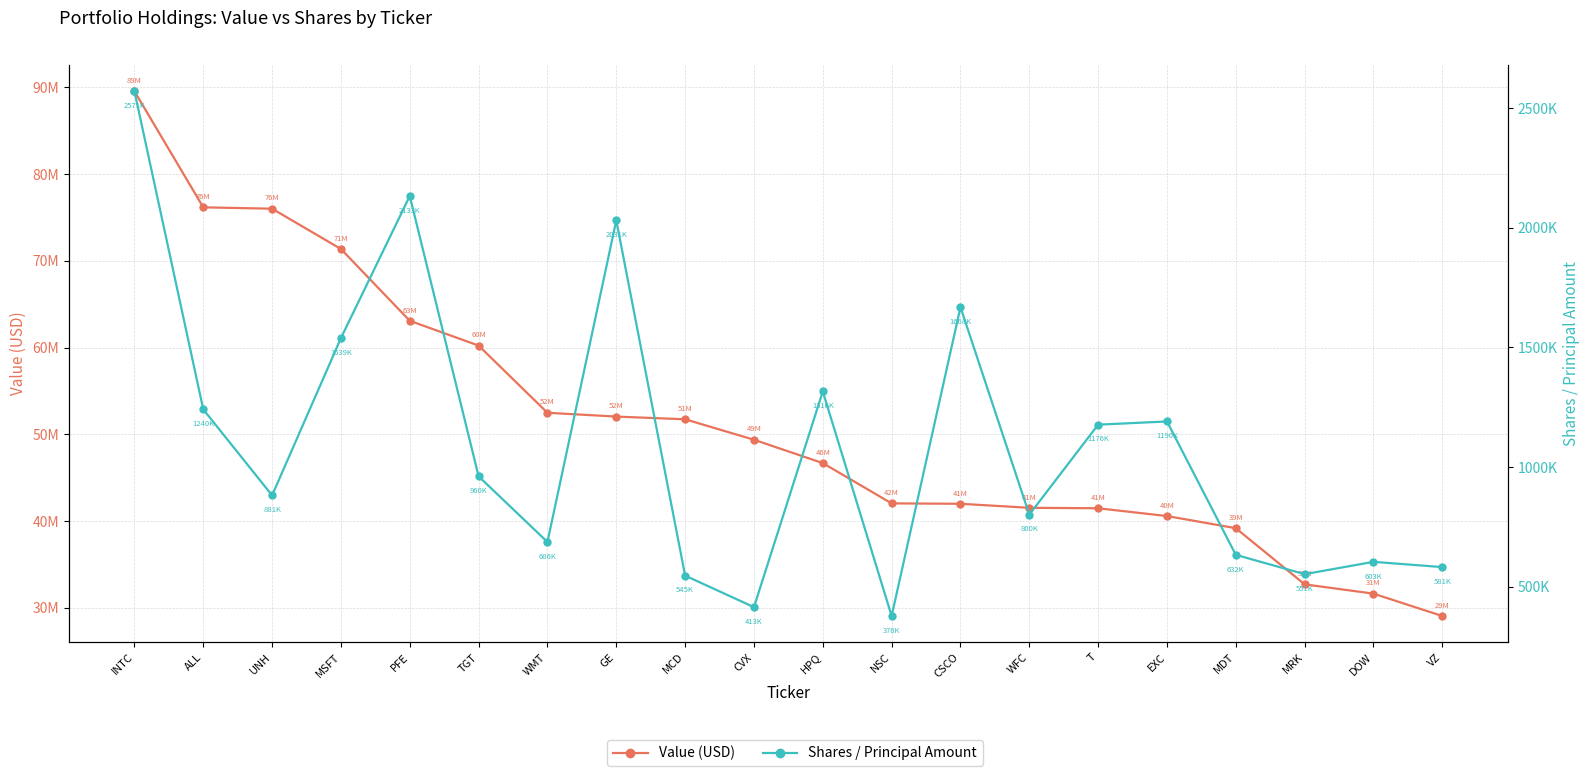

What is the maximum value for Shares / Principal Amount?

2571636